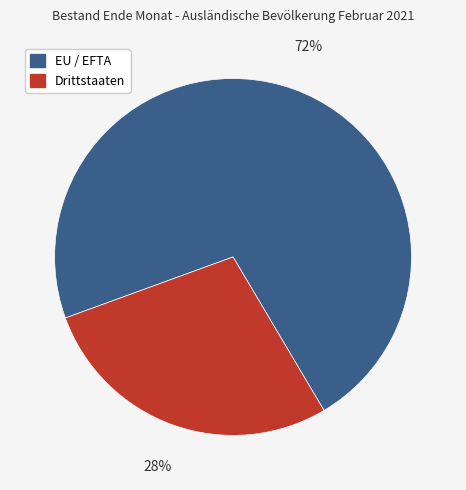

To the nearest percent, what percentage of the pie is Drittstaaten?

28%